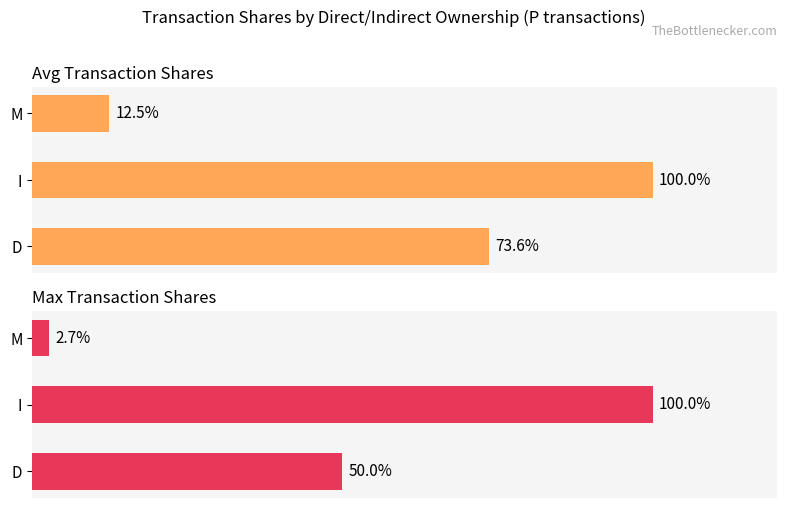

What is the difference between the highest and lowest values at 0?

23.6